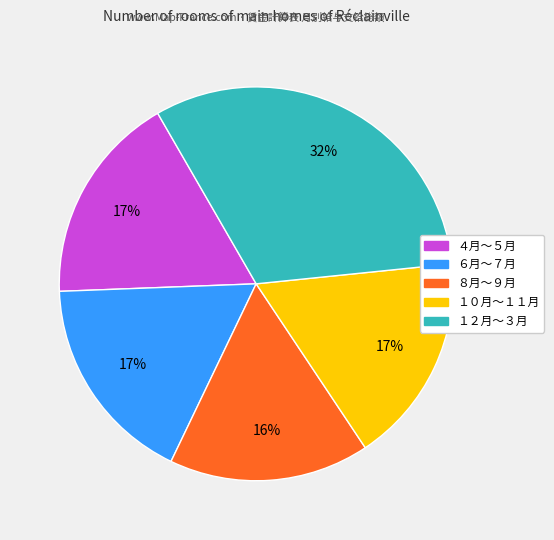

Does any single category account for the majority?

No